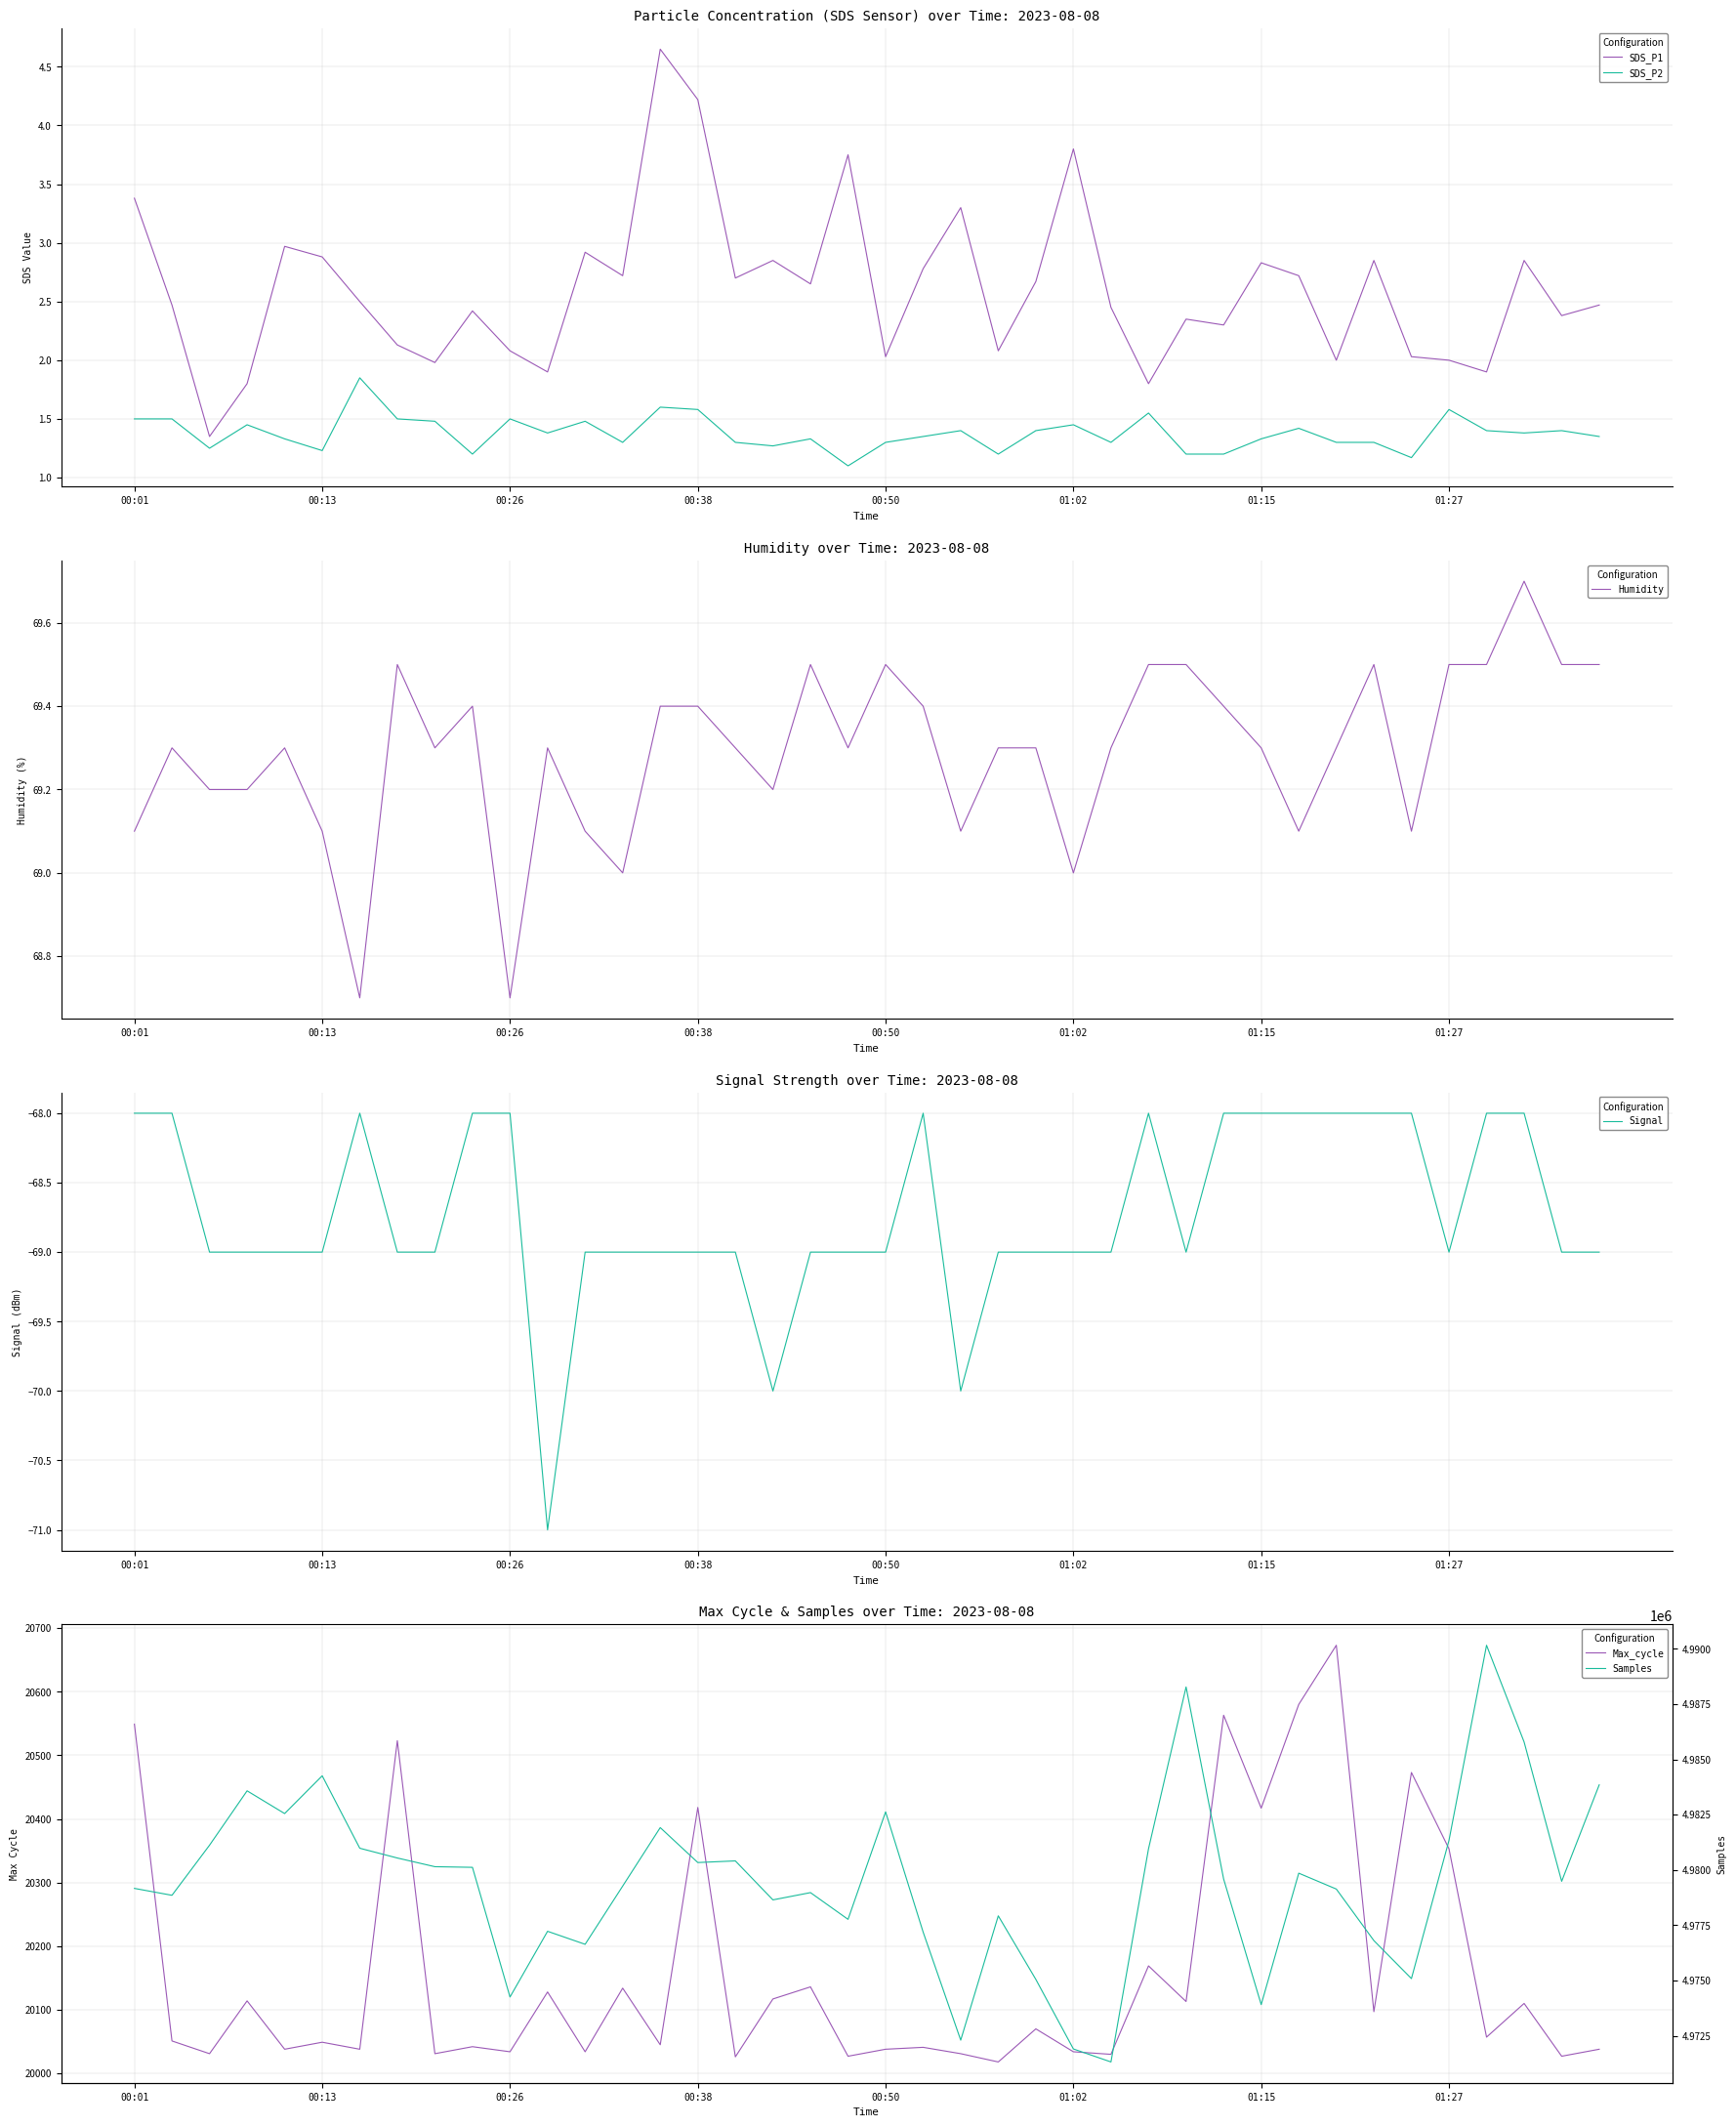

How many interior local peaks does the SDS_P1 series have?

12